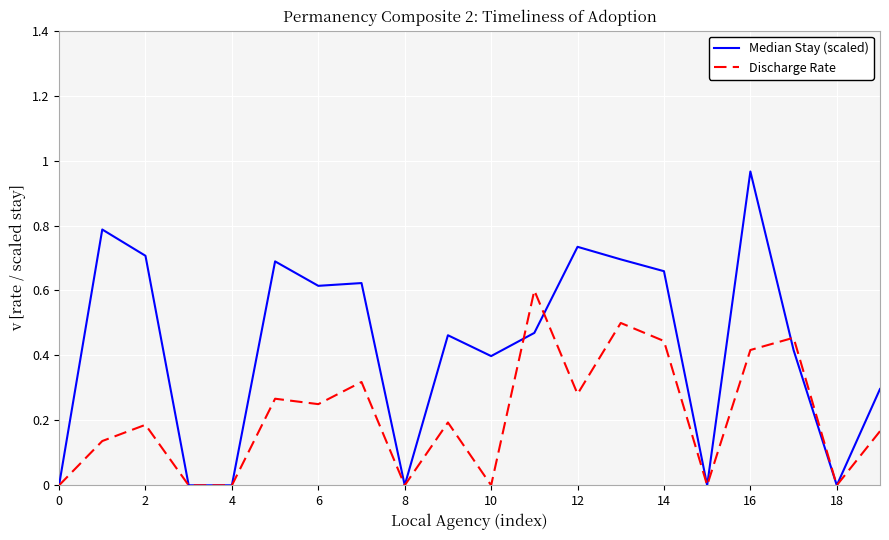

Which series has the largest range (max minus min)?

Median Stay (scaled)